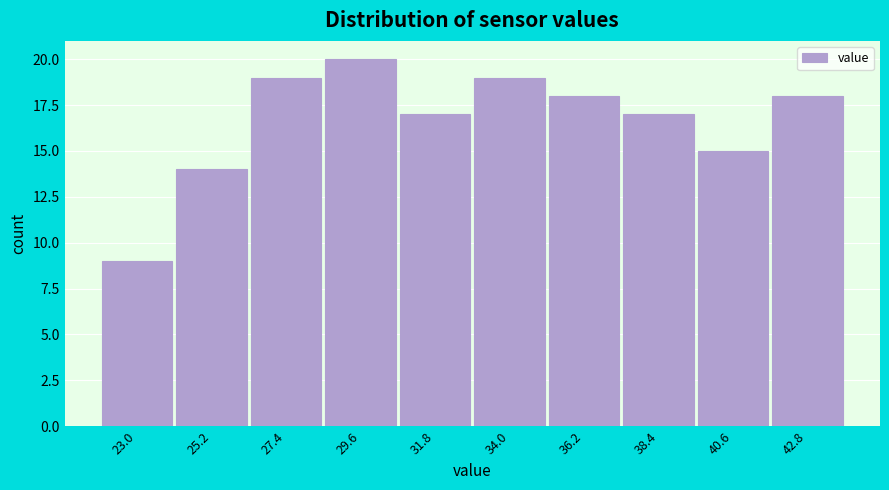

Reading left to right, transcribe all the data shown in this chart.

23.0=9	25.2=14	27.4=19	29.6=20	31.8=17	34.0=19	36.2=18	38.4=17	40.6=15	42.8=18